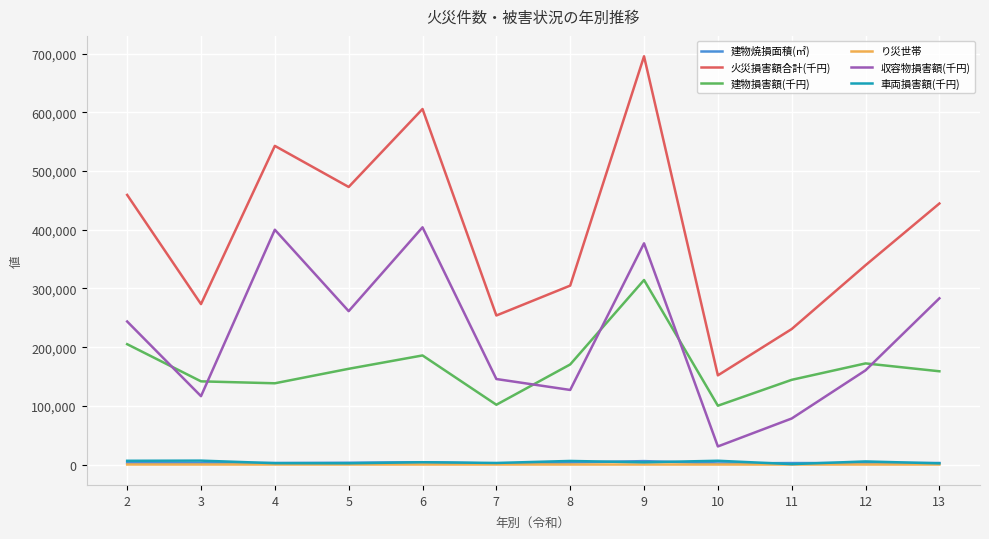

Is the value of 収容物損害額(千円) at 5 greater than the value of り災世帯 at 13?

Yes